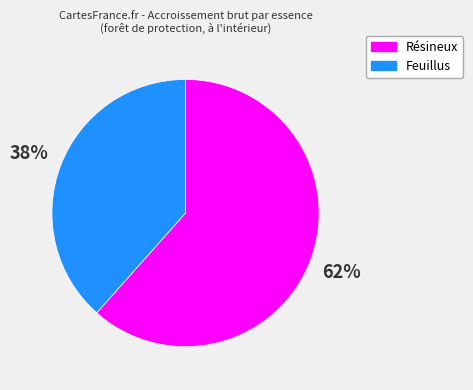

Is it true that Feuillus is 47% of the pie?

False